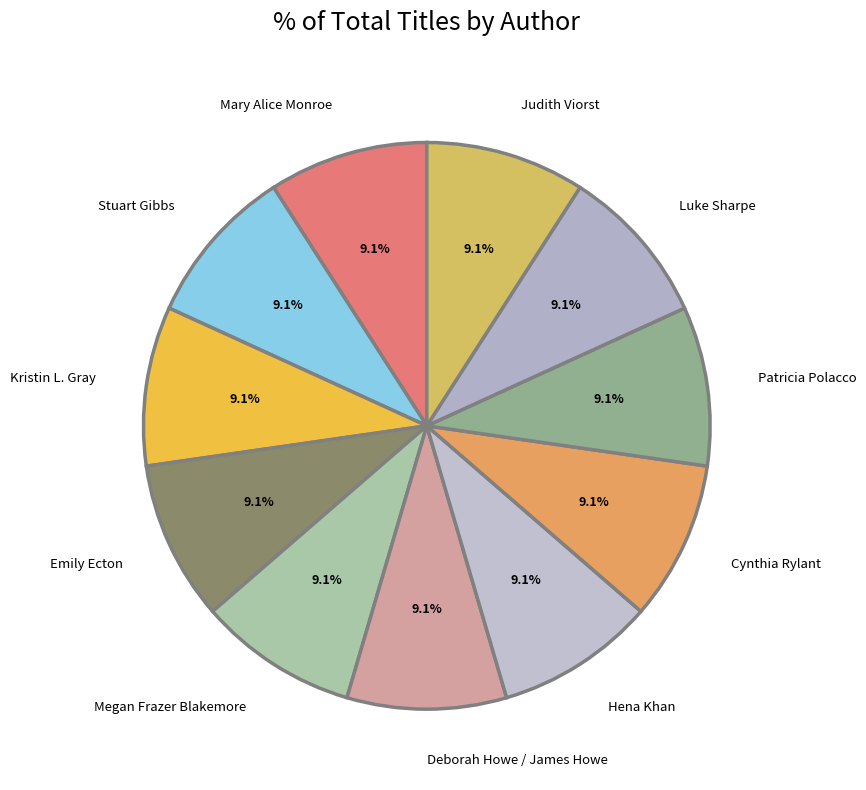

What percentage do Mary Alice Monroe and Stuart Gibbs together represent?

18.2%